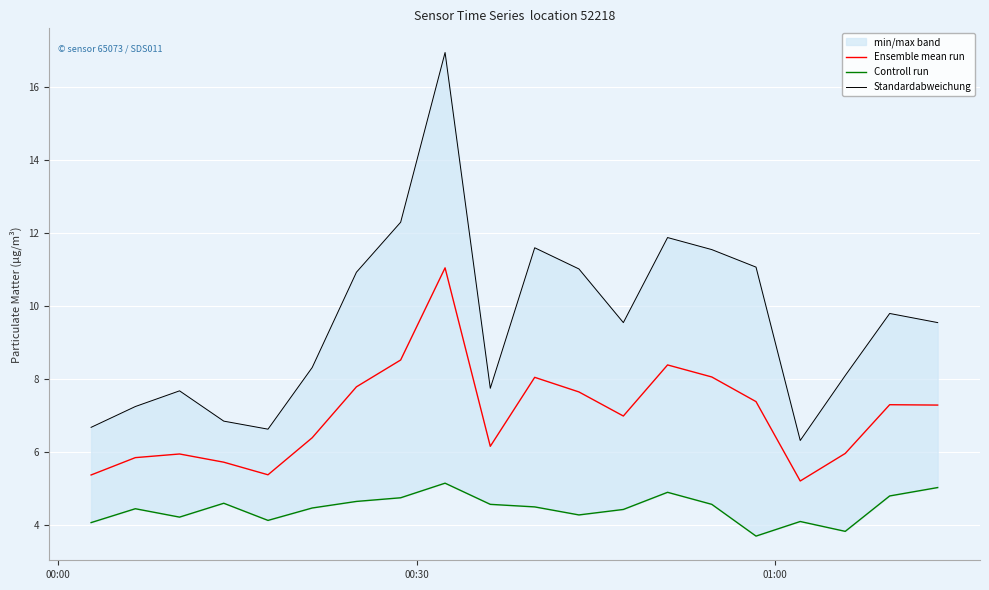

What is the lowest value of the Ensemble mean run series?

5.2